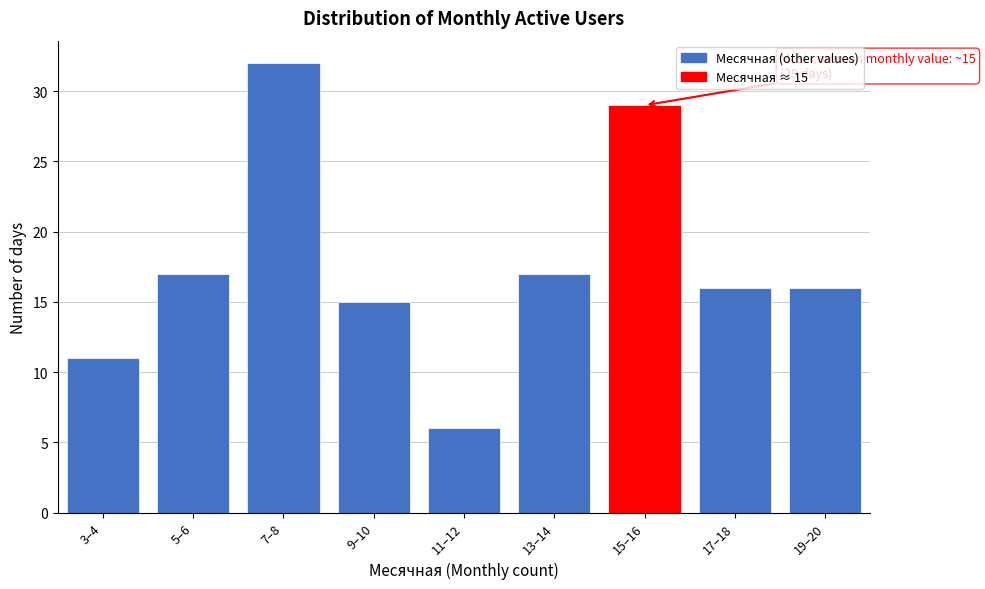

Reading left to right, extract all data points from this chart.

3–4=11	5–6=17	7–8=32	9–10=15	11–12=6	13–14=17	15–16=29	17–18=16	19–20=16